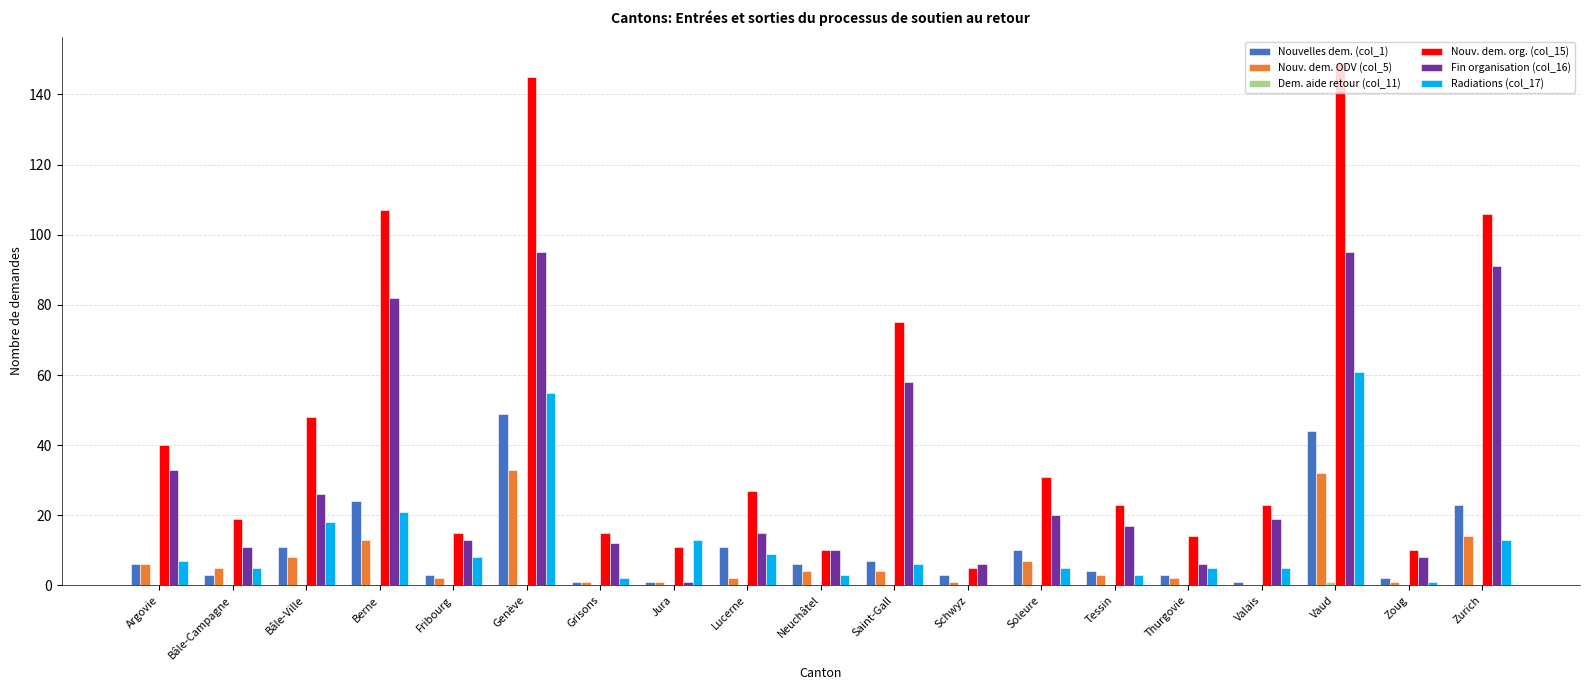

What is the highest value of the Fin organisation (col_16) series?

95